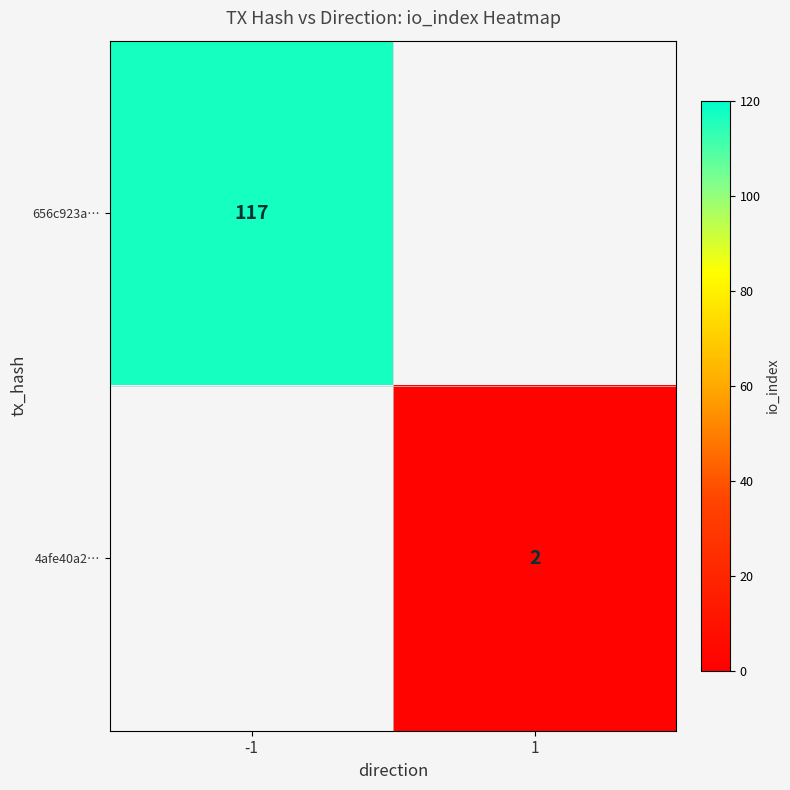

The value of 4afe40a2… at 1 is 2. True or false?

True